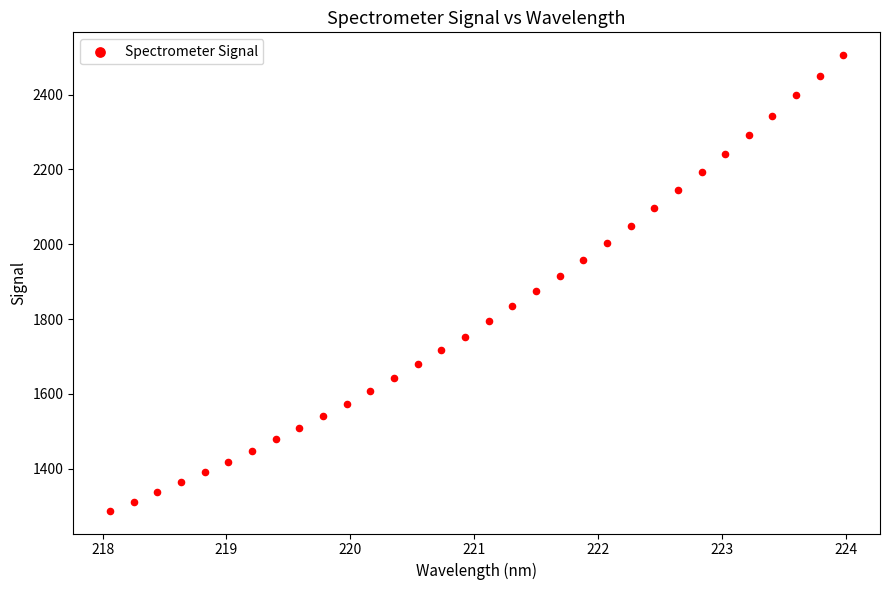

What is the range of Y values (max minus min)?

1217.5